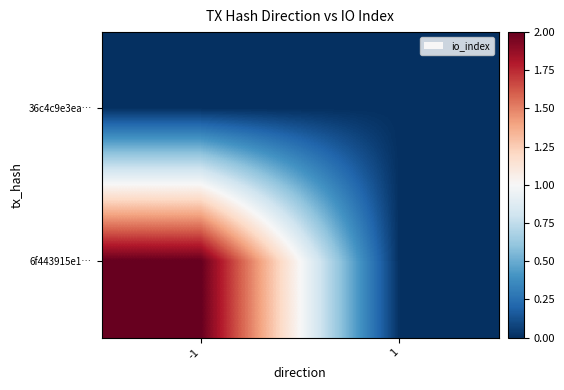

At how many categories does at least one series exceed 0?

1